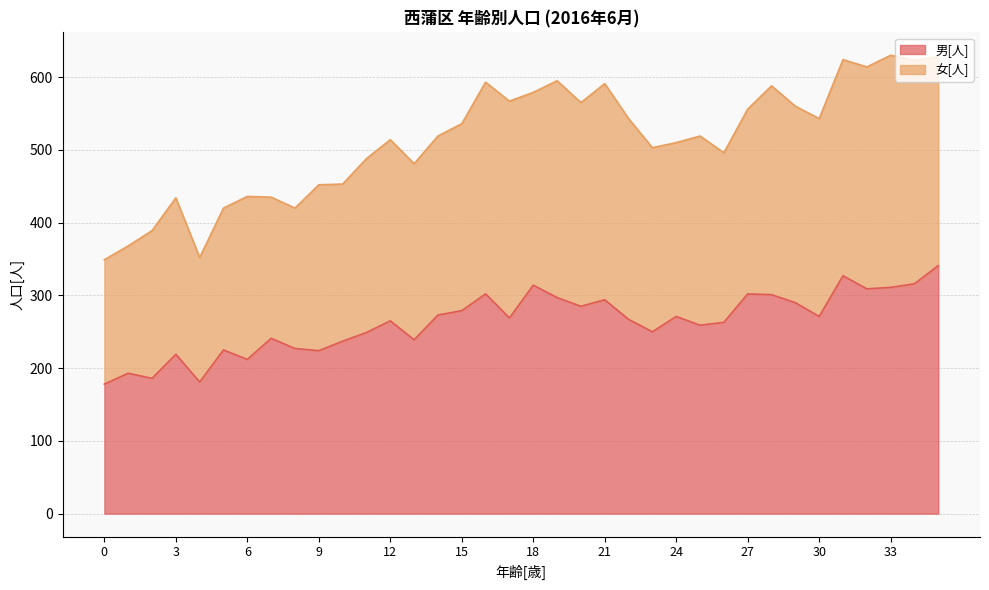

Count the number of categories in the chart.

36